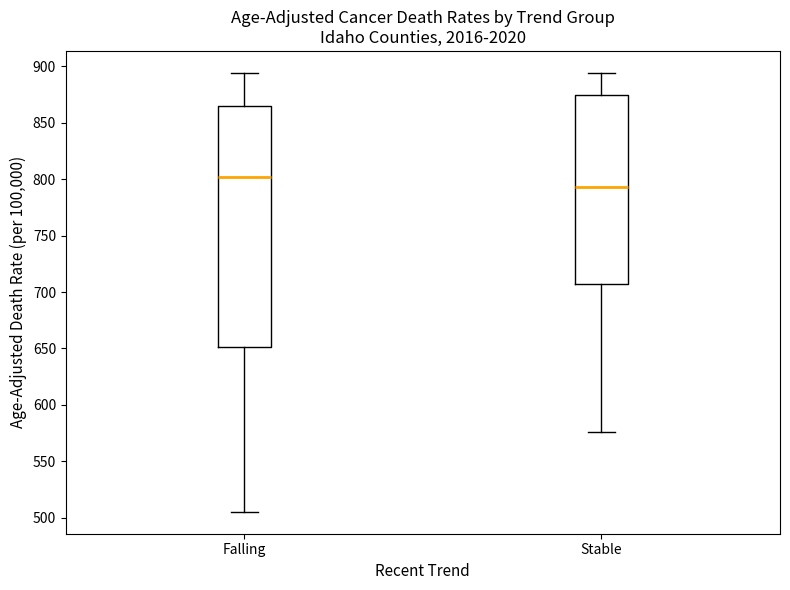

Which box has the highest median line?

Falling